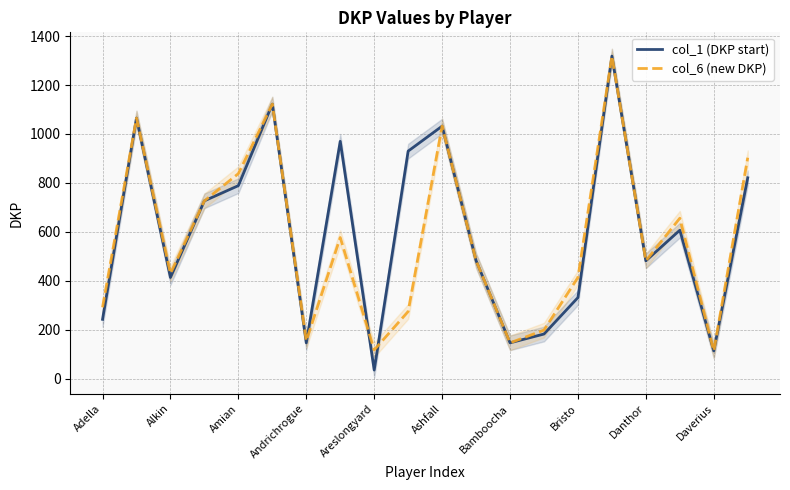

The value of col_6 (new DKP) at Alkin is 430. True or false?

True